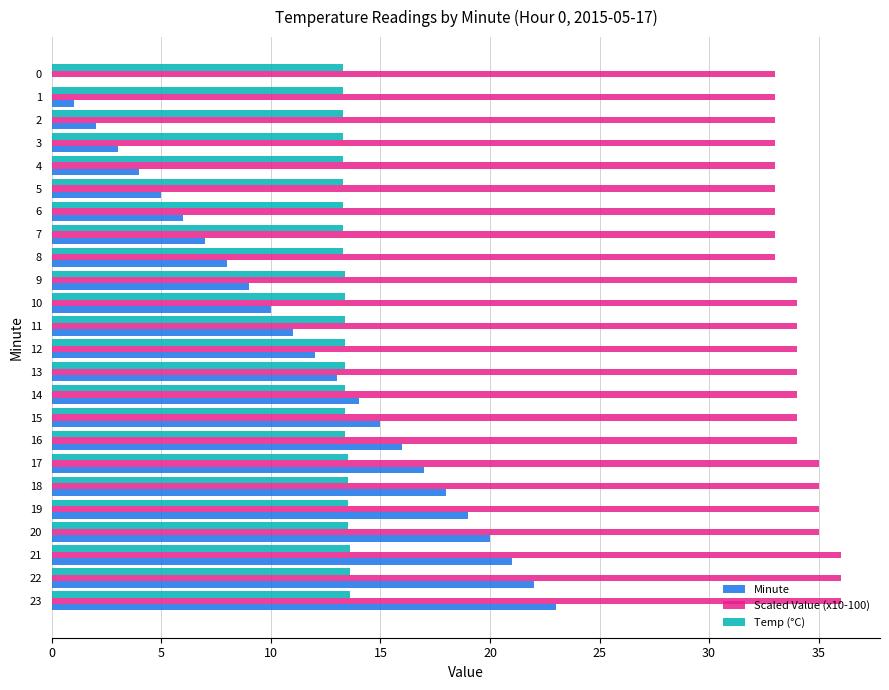

Between 10 and 22, which series saw the biggest shift?

Minute